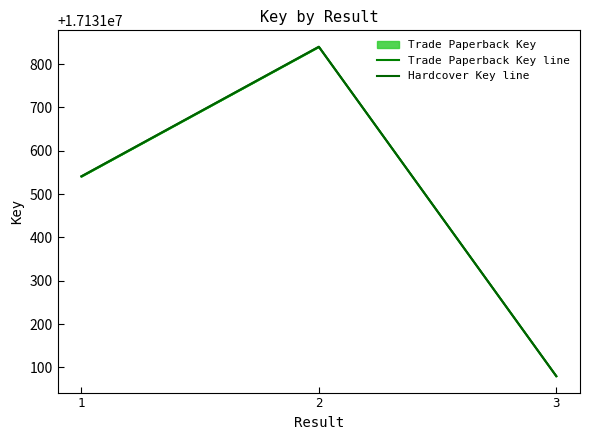

What is the difference between the maximum and second lowest values in the Trade Paperback Key line series?

299